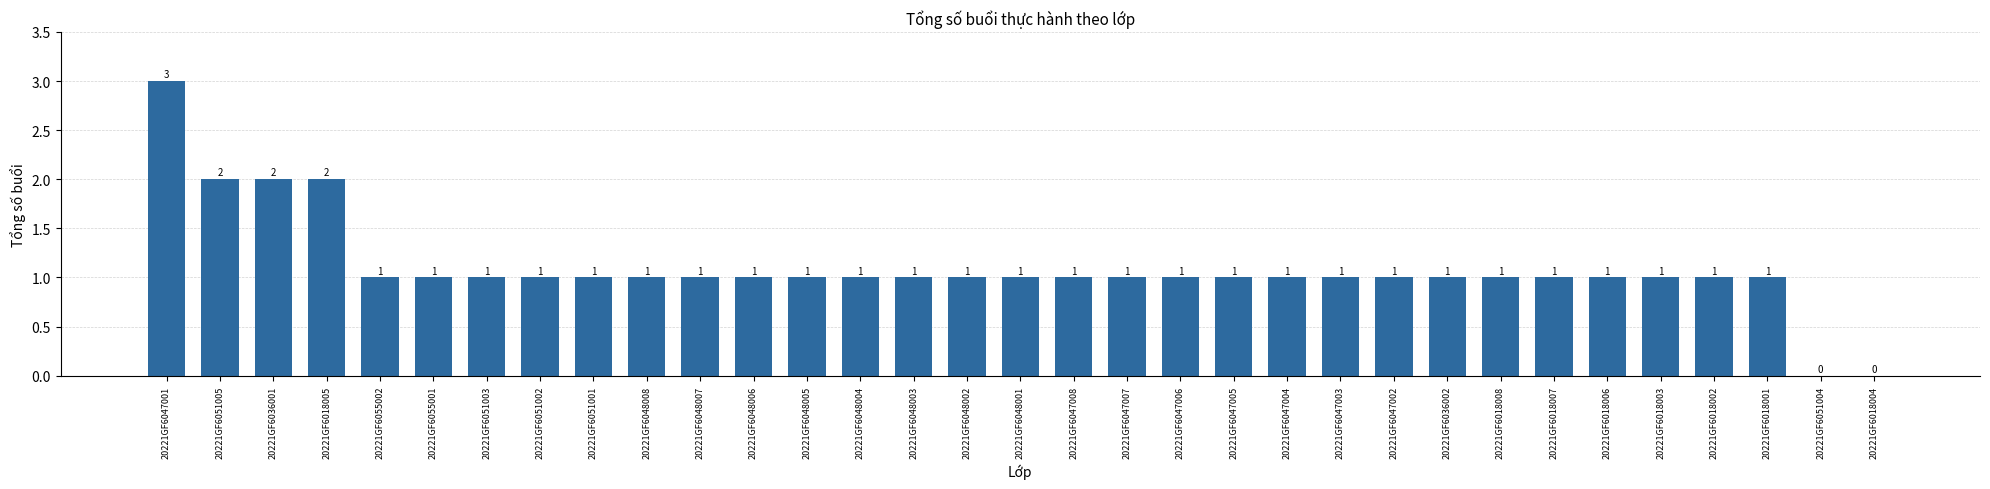

Is it true that the value at 20221GF6051005 is 0?

False